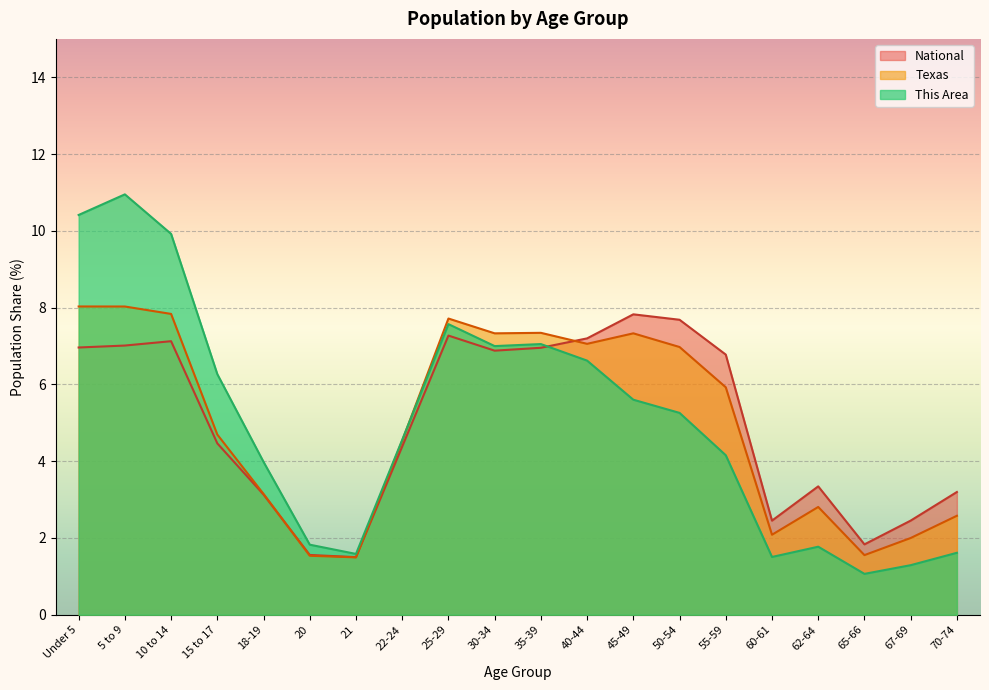

Rank the categories by Texas value from lowest to highest.

21, 20, 65-66, 67-69, 60-61, 70-74, 62-64, 18-19, 22-24, 15 to 17, 55-59, 50-54, 40-44, 30-34, 45-49, 35-39, 25-29, 10 to 14, 5 to 9, Under 5